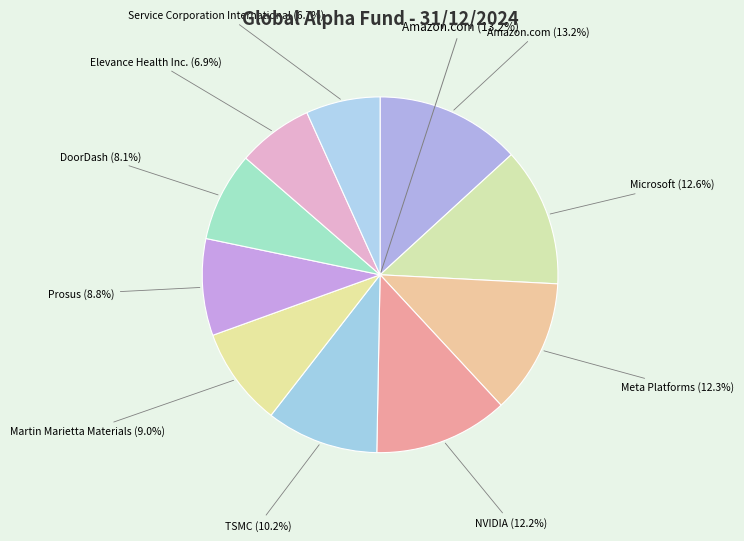

How many slices are in this pie chart?

10